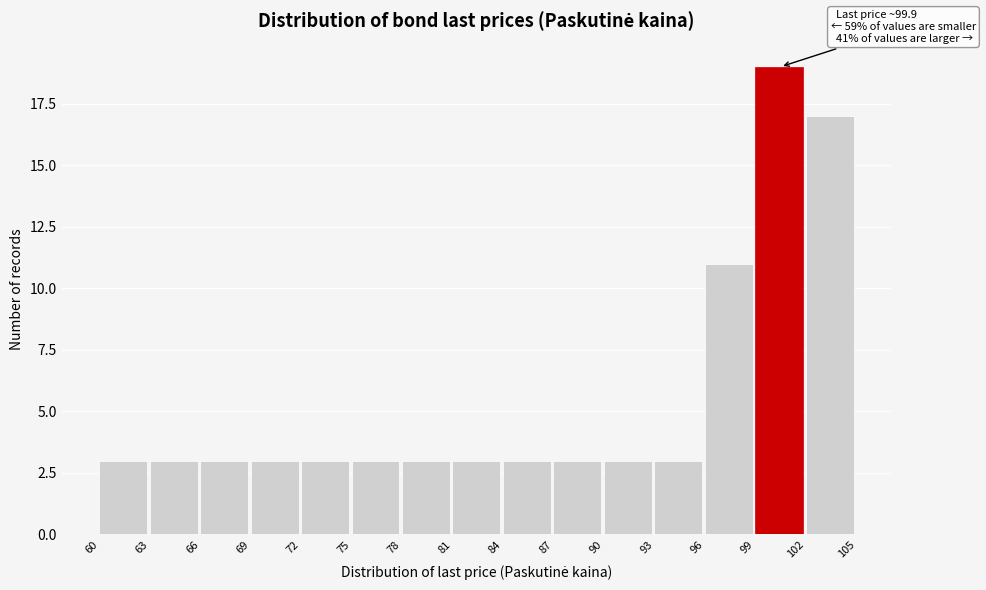

Which range on the x-axis has the tallest bar?

99 to 102